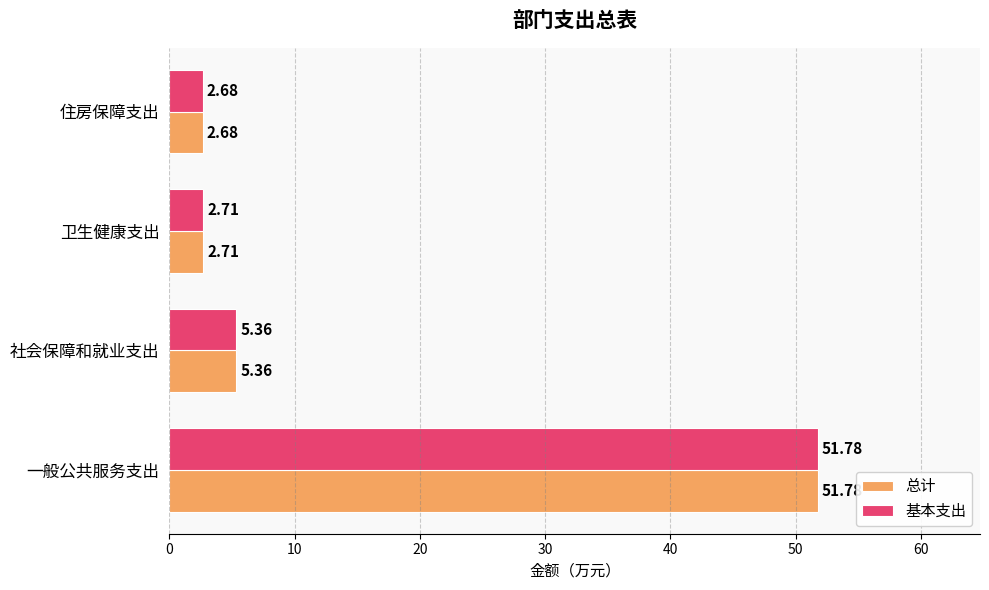

At which category is the sum across all series the highest?

一般公共服务支出